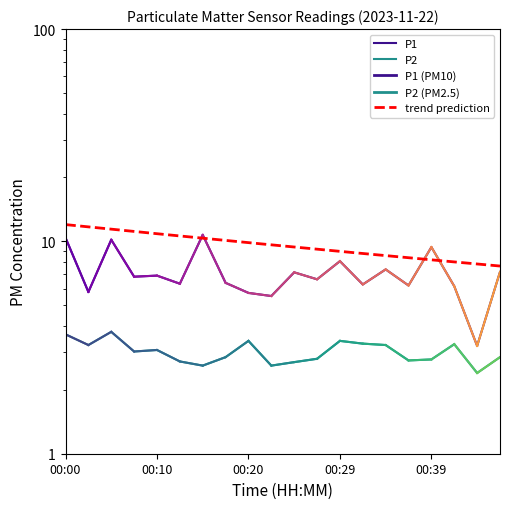

Rank the series at 00:17 from lowest to highest value.

P2, P1